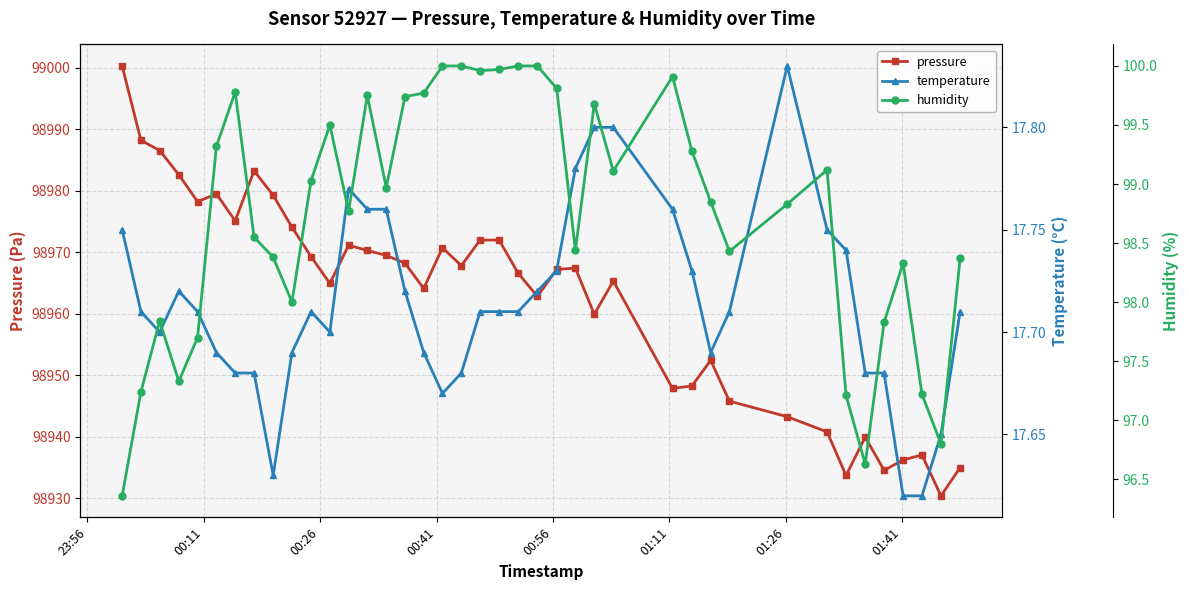

How many data points in pressure are less than 98967?

19